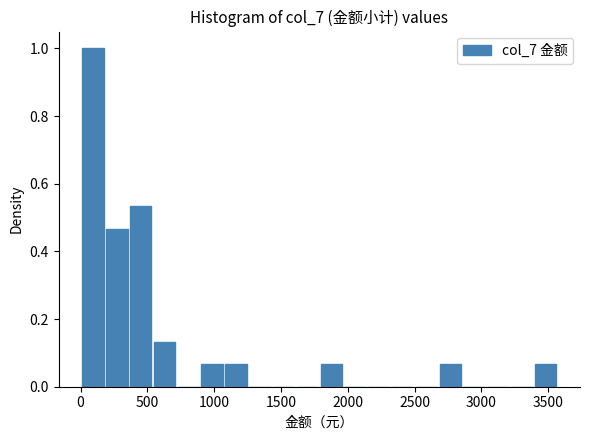

Read against the x-axis, roughly where is the centre of the tallest bar?

100